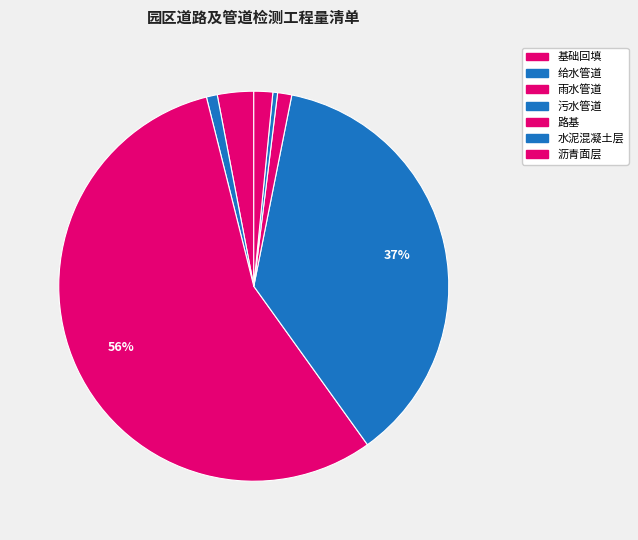

How many segments does this pie chart have?

7